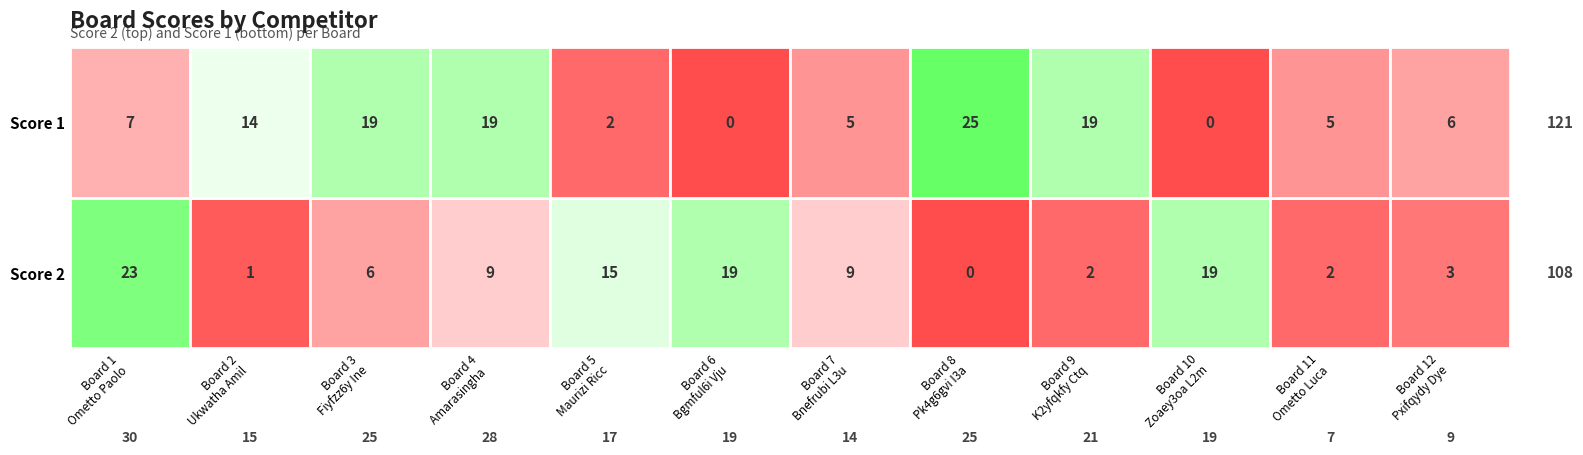

Reading left to right, transcribe all the data shown in this chart.

Score 2: 23	1	6	9	15	19	9	0	2	19	2	3
Score 1: 7	14	19	19	2	0	5	25	19	0	5	6